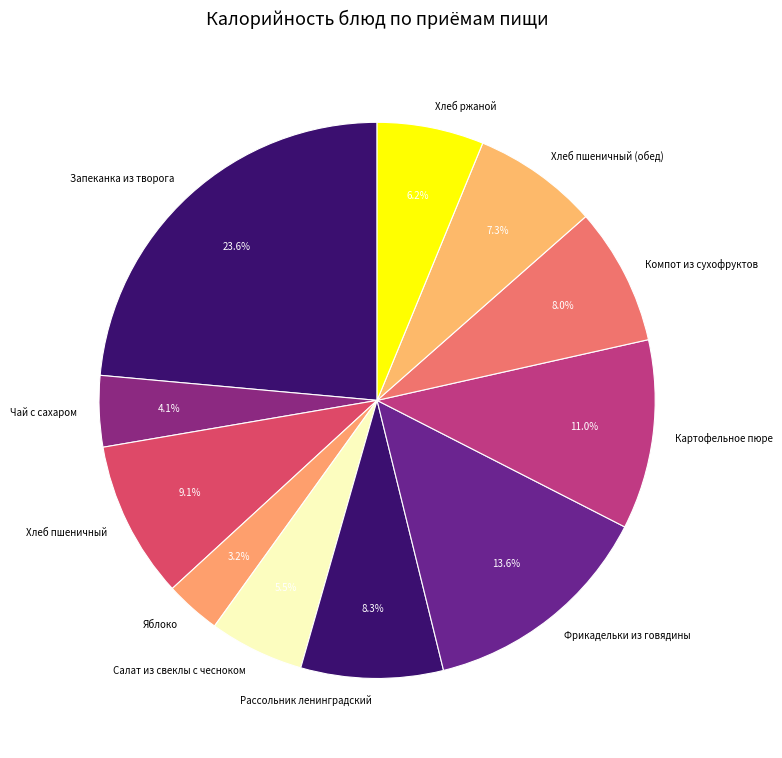

To the nearest percent, what is the difference between the largest and smallest slice percentages?

20%